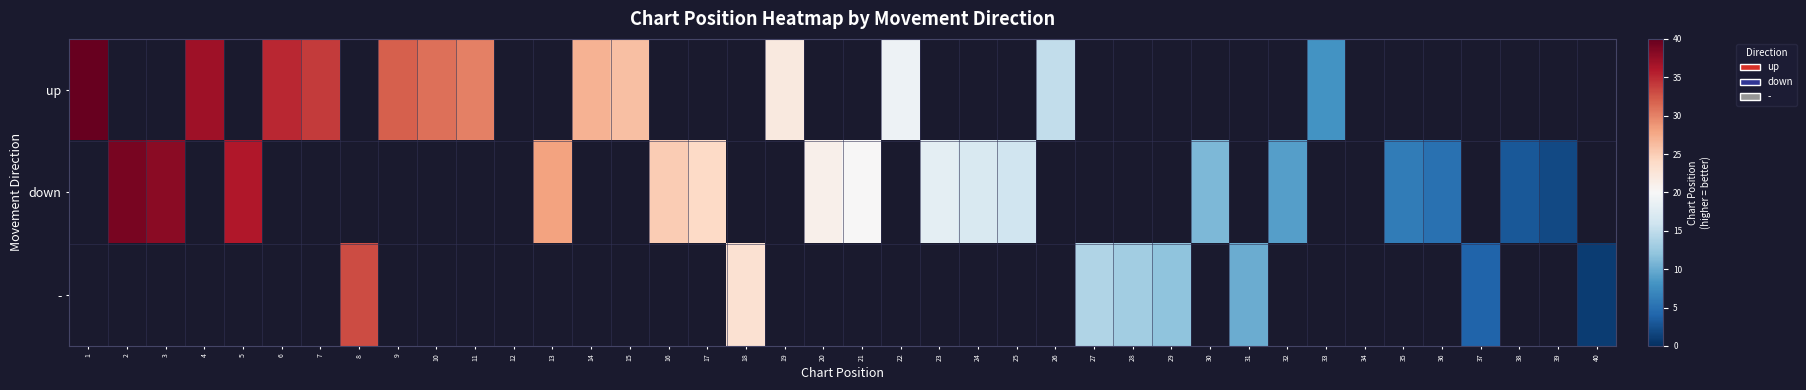

Which series has the widest spread of values?

up